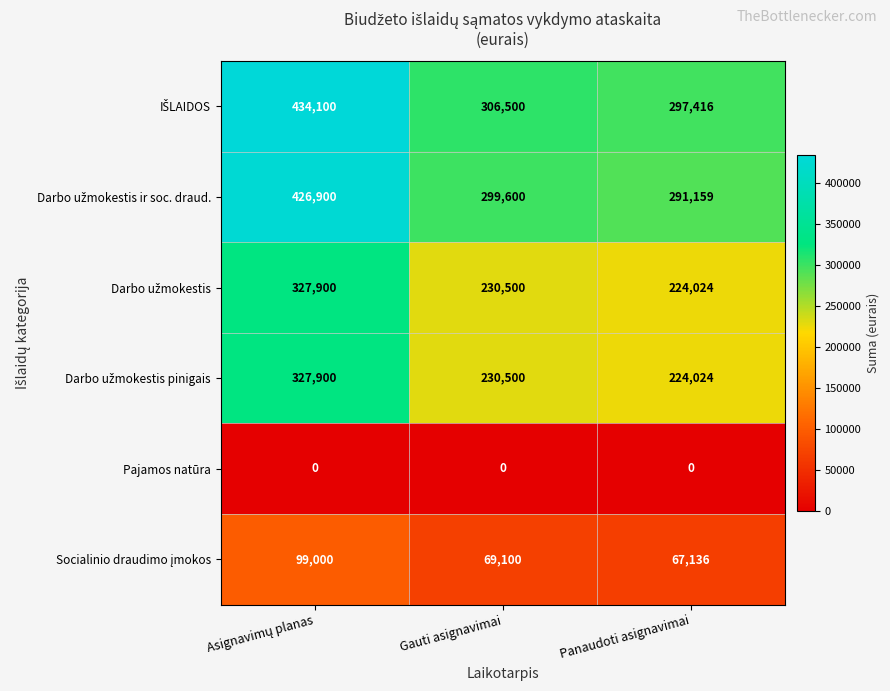

At how many categories does at least one series exceed 246649?

3